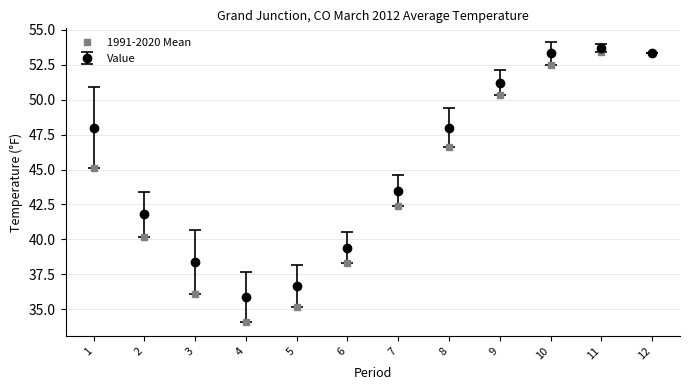

The 1991-2020 Mean series shows 45.1 at 1. True or false?

True